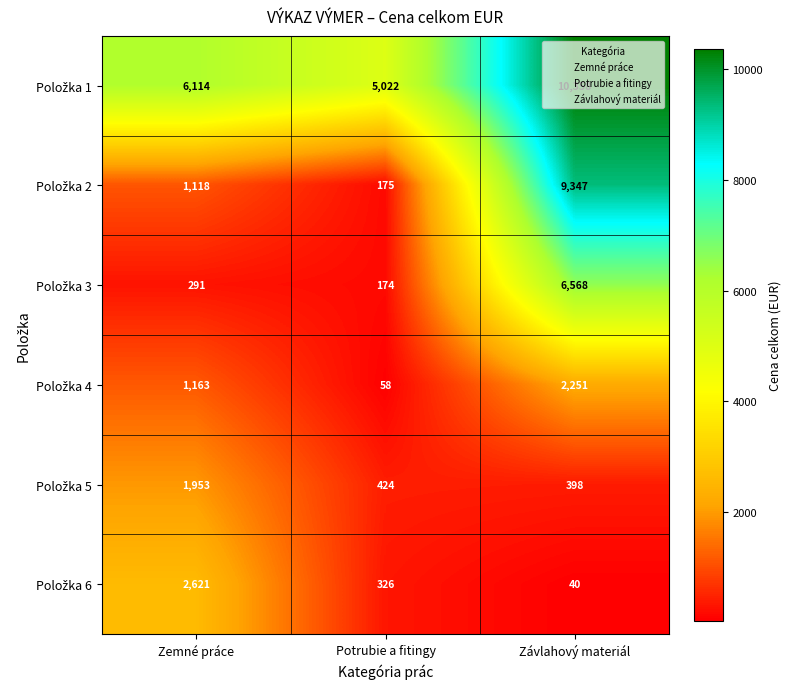

At which category is the sum across all series the highest?

Závlahový materiál